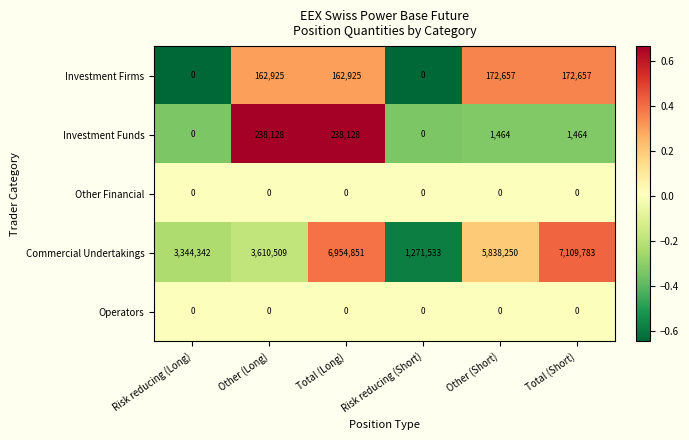

Reading left to right, extract all data points from this chart.

Investment Firms: 0	162925	162925	0	172657	172657
Investment Funds: 0	238128	238128	0	1464	1464
Other Financial: 0	0	0	0	0	0
Commercial Undertakings: 3344342	3610509	6954851	1271533	5838250	7109783
Operators: 0	0	0	0	0	0